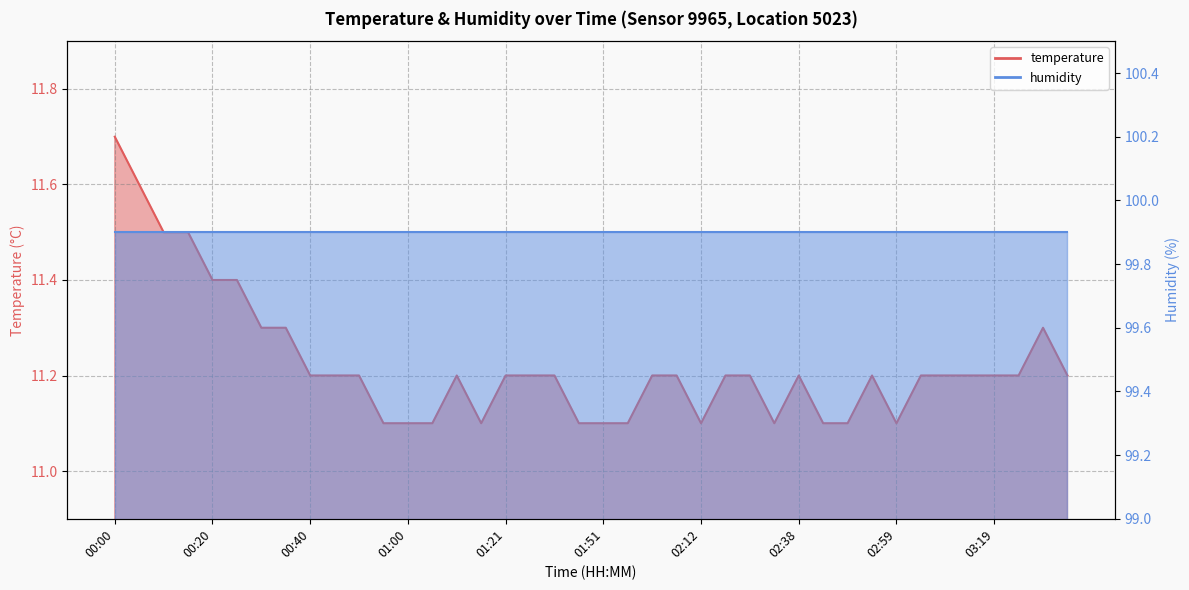

Approximately how many times larger is the value at 00:05 compared to 01:11?

1.0